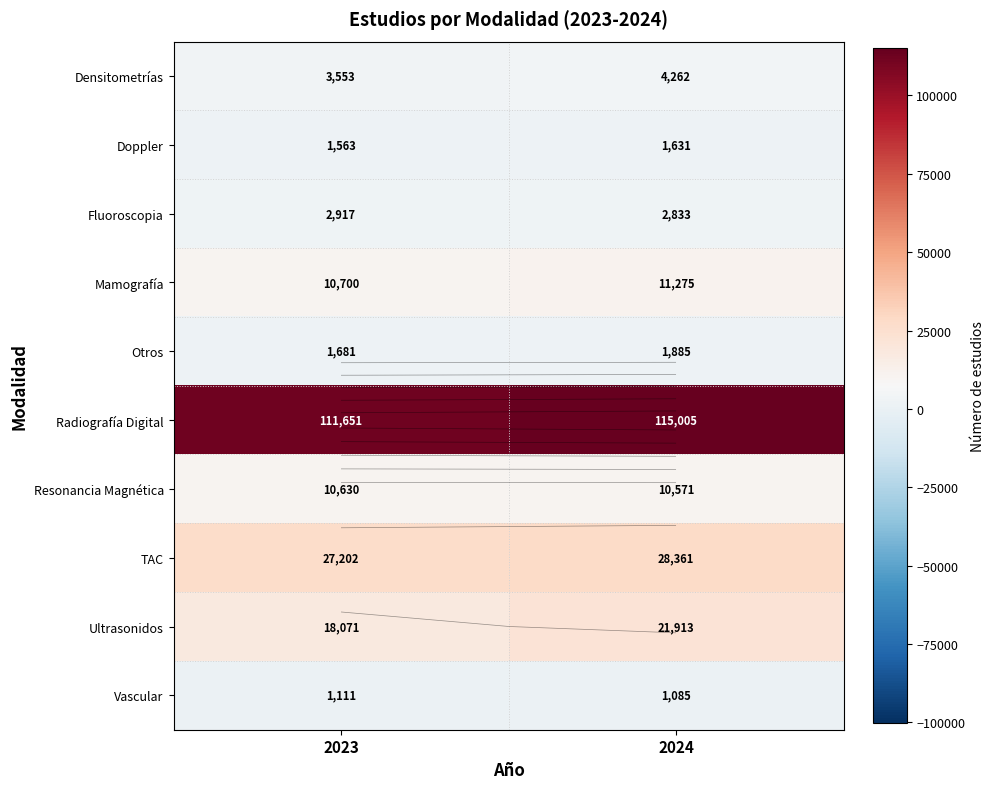

At which category is the sum across all series the highest?

2024